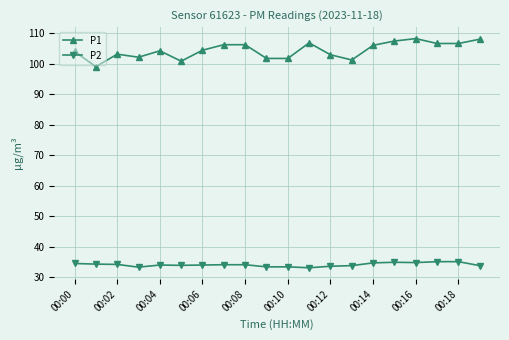

List the series in order of their overall mean, highest first.

P1, P2